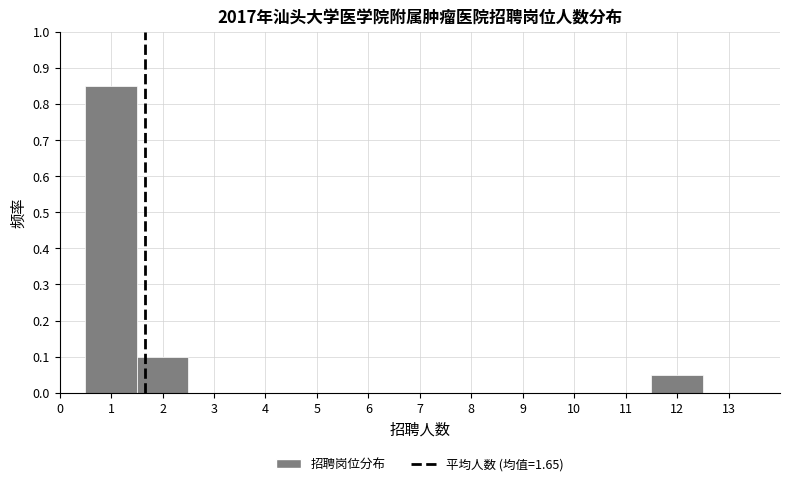

How tall is the bar that spans 1.5 to 2.5 on the x-axis? The values are not printed on the chart, so give them approximately, as read against the axis.

0.10